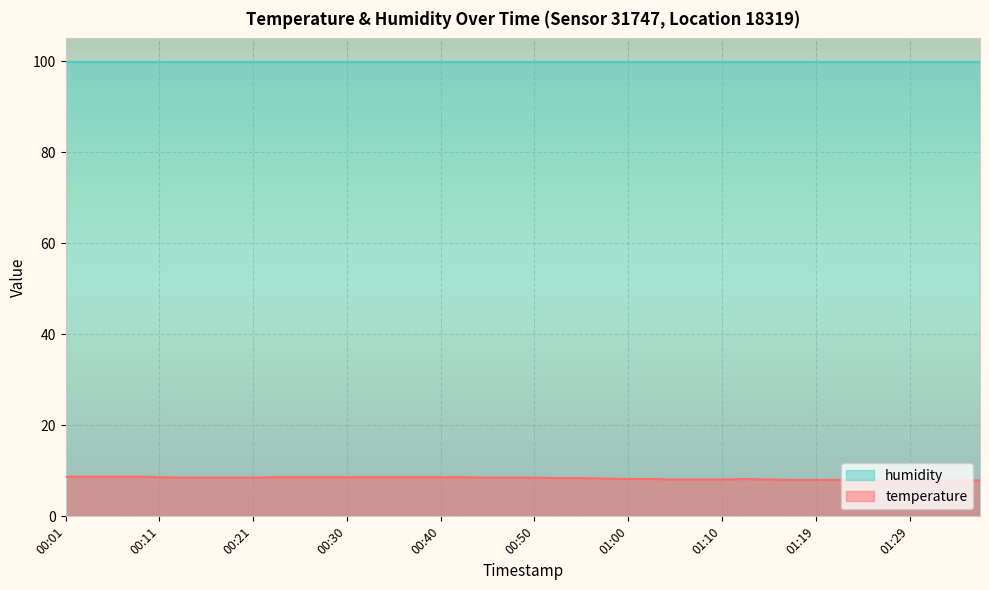

True or false: temperature and humidity cross at least once.

False